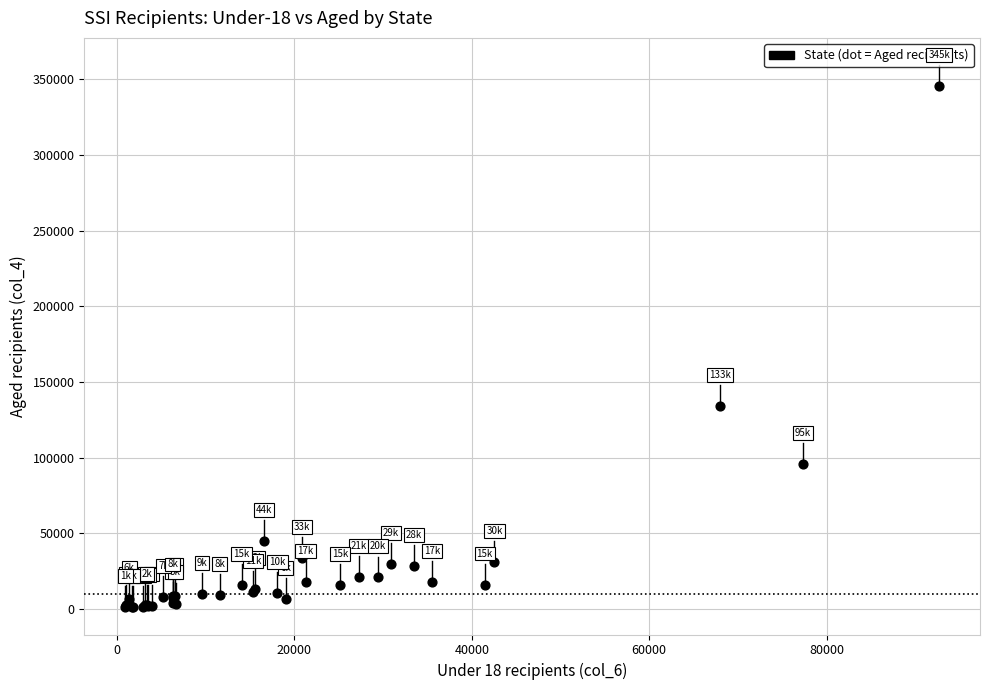

What Y value in the scatter plot is closest to 173305?

133964